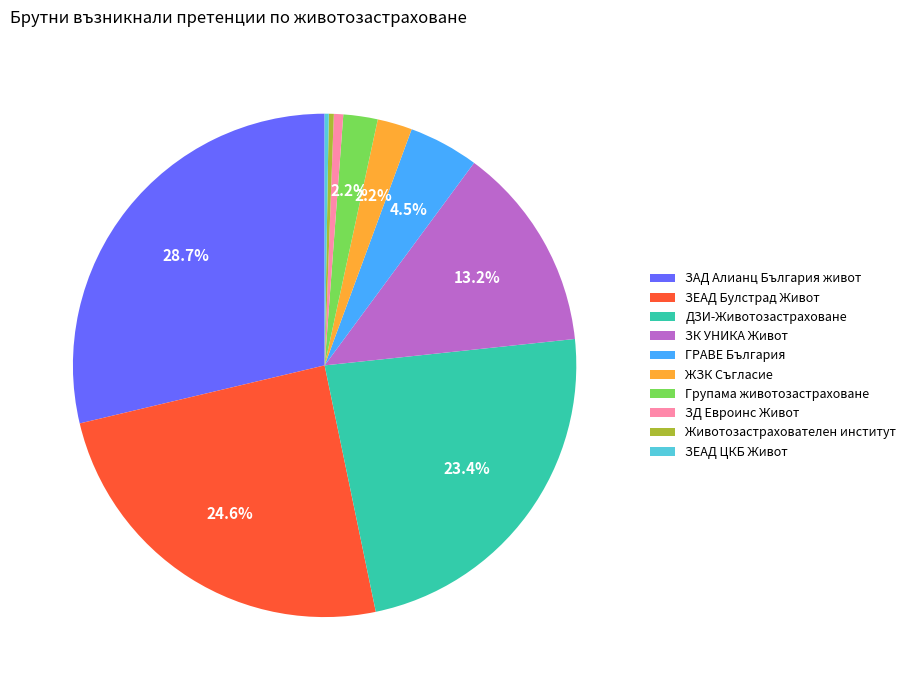

Which has a higher value, Животозастрахователен институт or ГРАВЕ България?

ГРАВЕ България